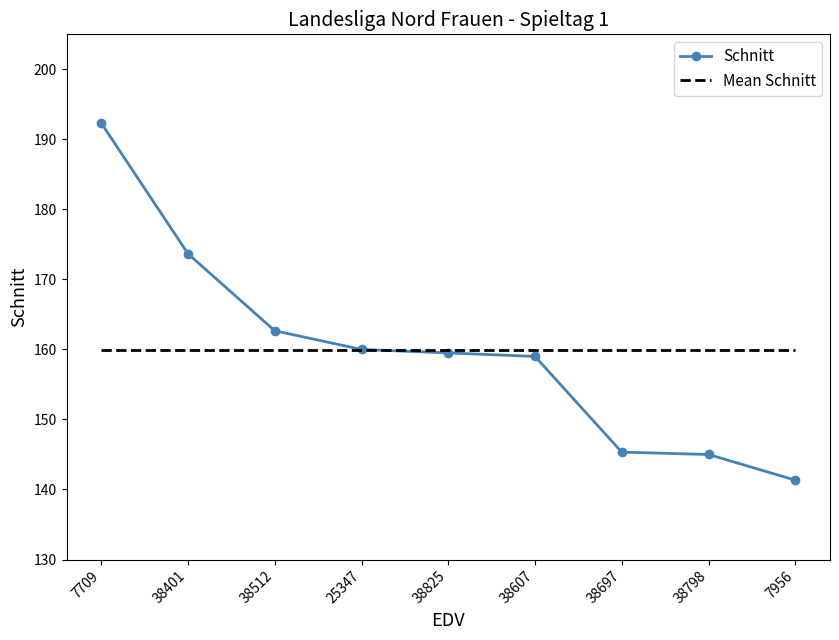

What is the difference between the maximum and second lowest values?

47.3